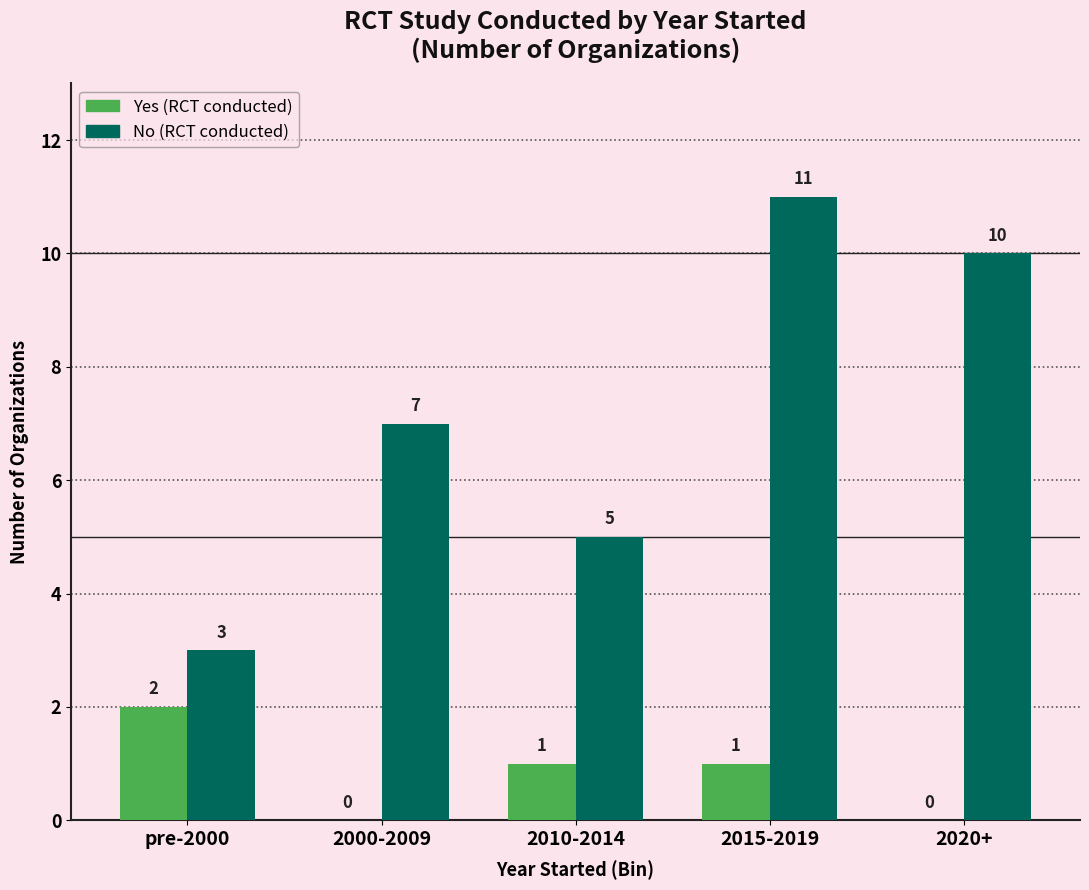

What is the greatest value displayed?

11